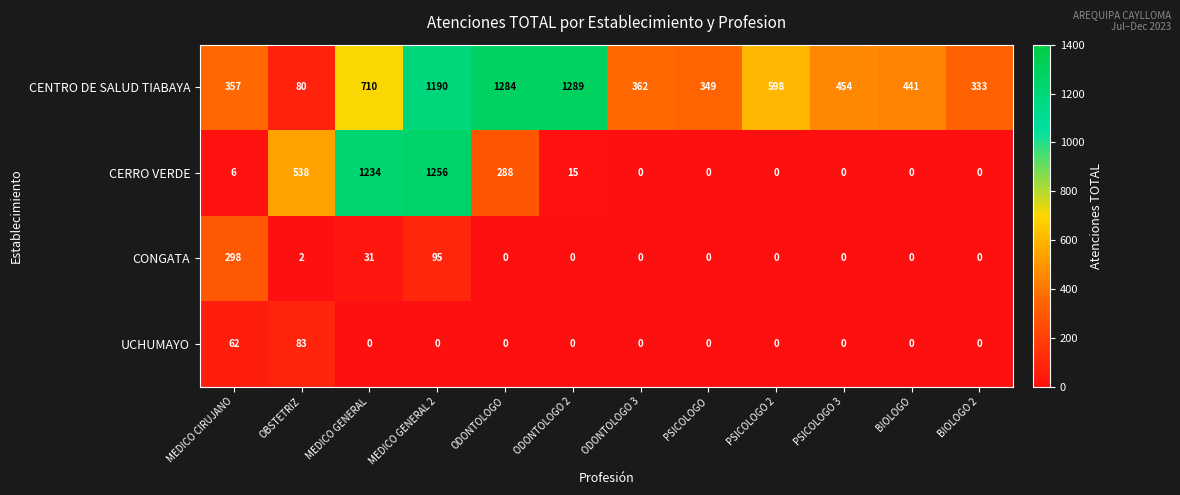

At MEDICO CIRUJANO, list the series in order from smallest to largest.

CERRO VERDE, UCHUMAYO, CONGATA, CENTRO DE SALUD TIABAYA